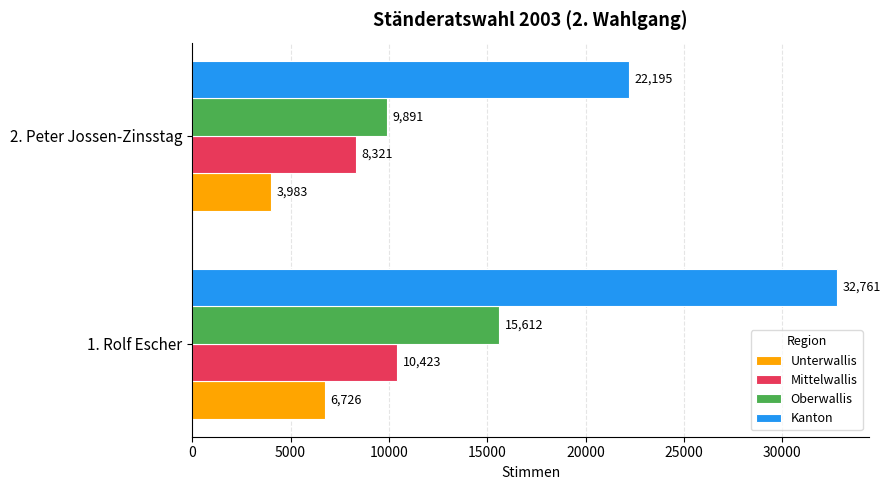

The value of Kanton at 1. Rolf Escher is 32761. True or false?

True